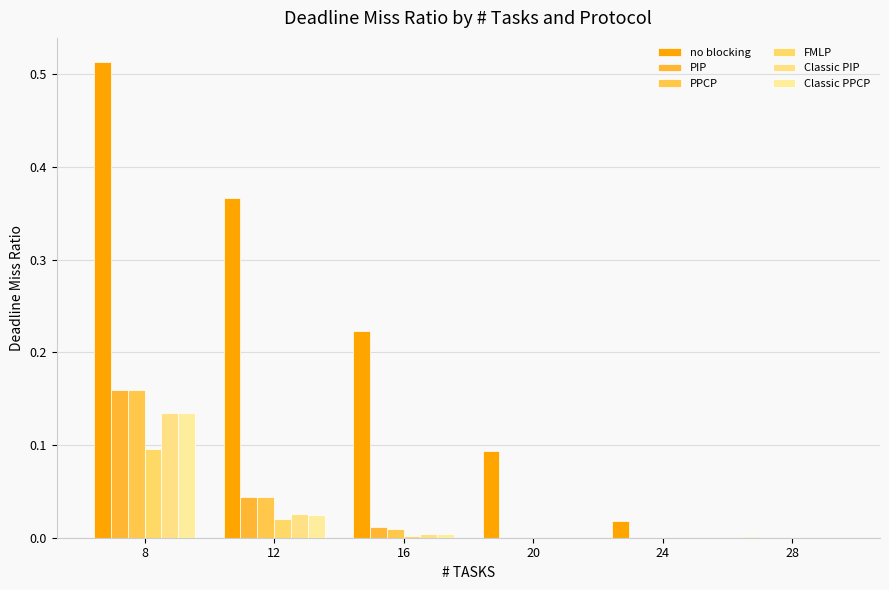

How many groups of bars are there?

6